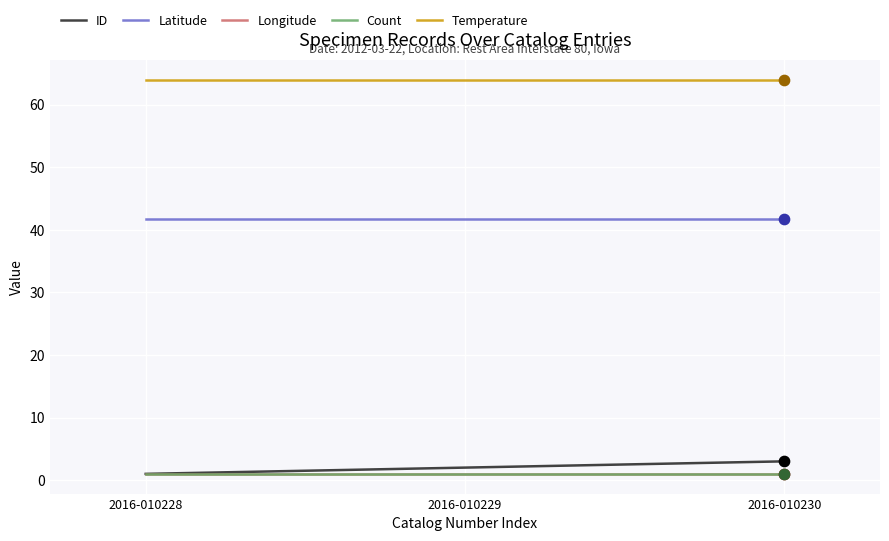

Is the value of Temperature at 2016-010230 greater than the value of ID at 2016-010228?

Yes